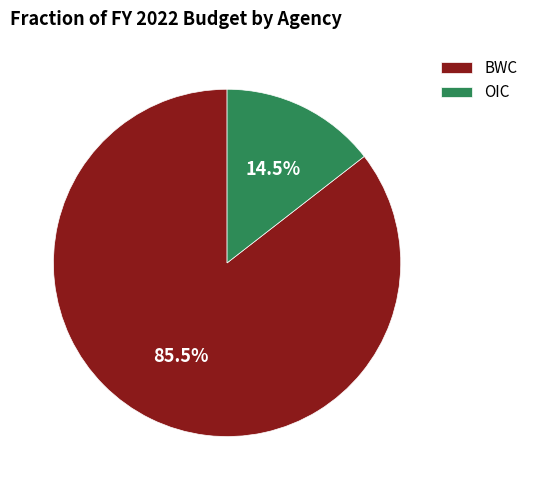

Count the number of slices in the pie.

2